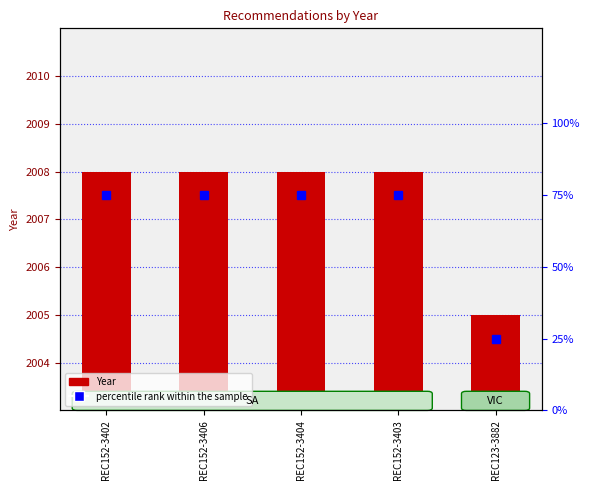

Reading left to right, what are all the values shown in this chart?

Year: REC152-3402=2008	REC152-3406=2008	REC152-3404=2008	REC152-3403=2008	REC123-3882=2005
percentile rank within the sample: REC152-3402=75	REC152-3406=75	REC152-3404=75	REC152-3403=75	REC123-3882=25